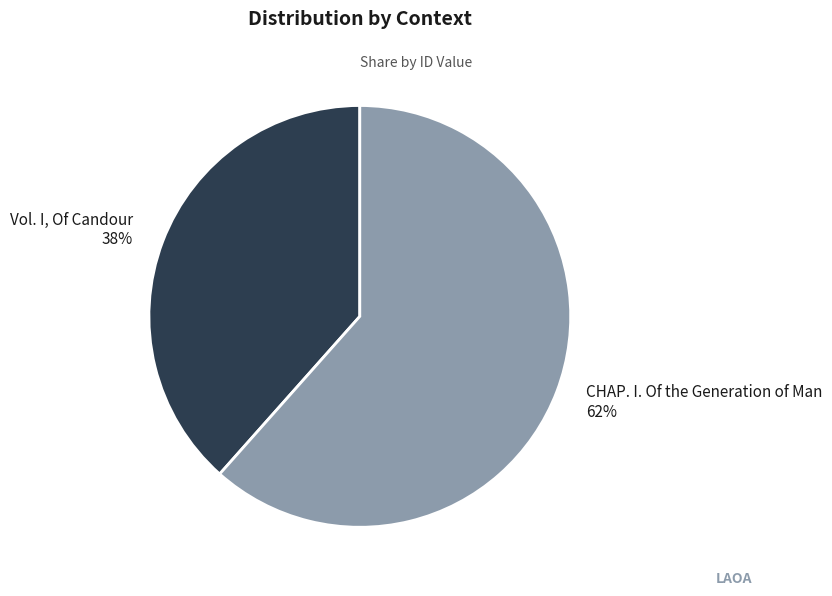

To the nearest percent, what percentage of the pie is Vol. I, Of Candour?

38%